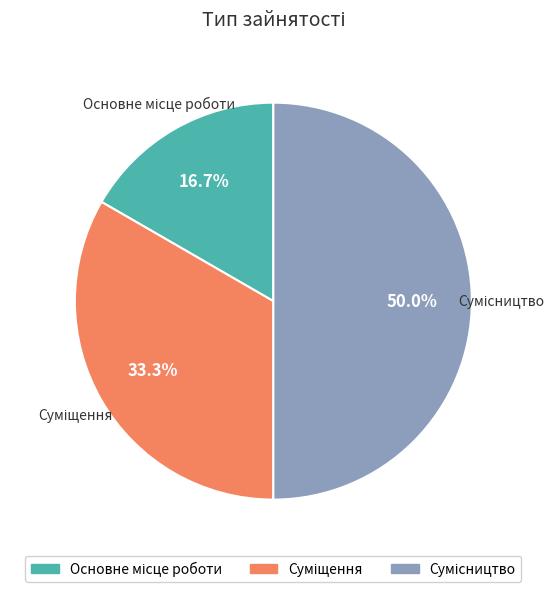

How many segments does this pie chart have?

3